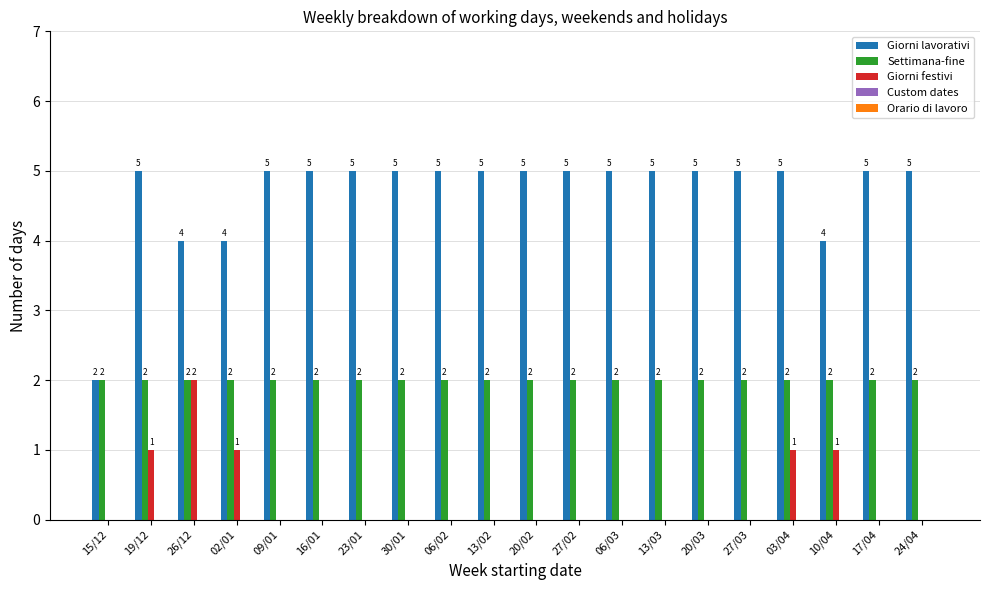

True or false: Giorni lavorativi has a value of 2 at 03/04.

False